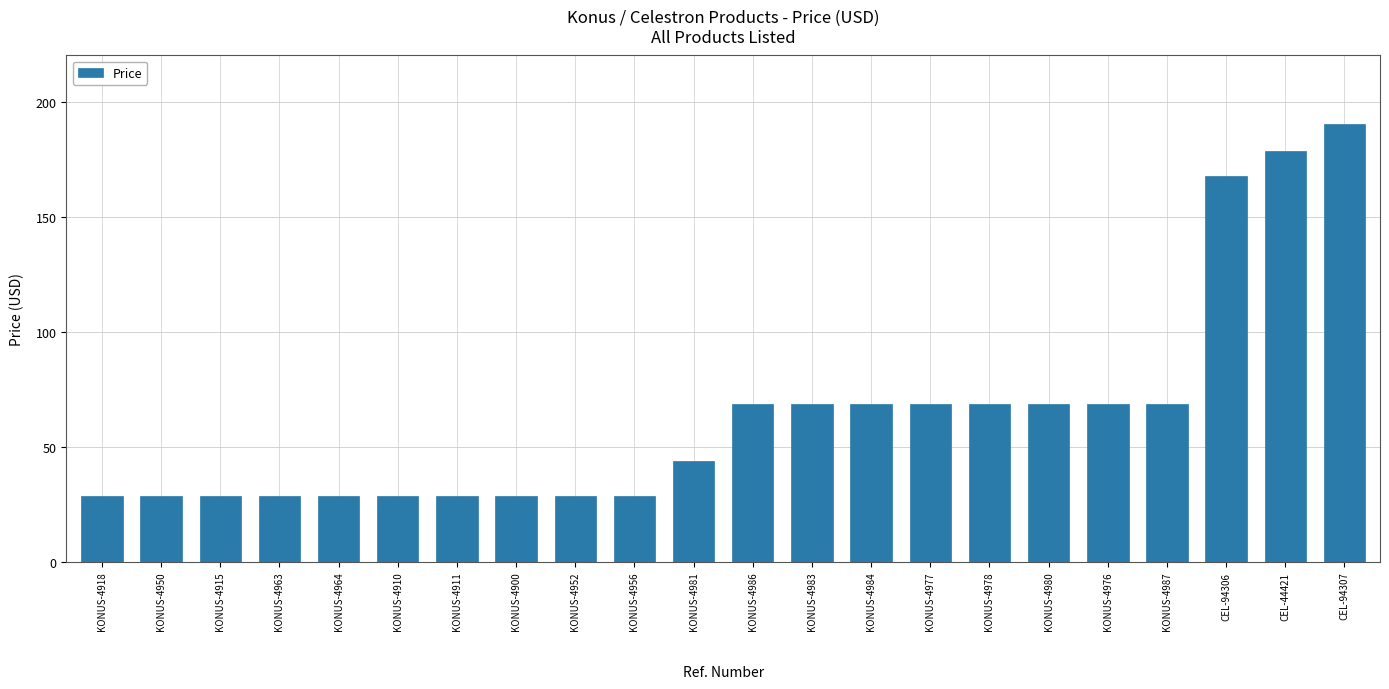

What is the value of the 16th bar from the left?

68.4